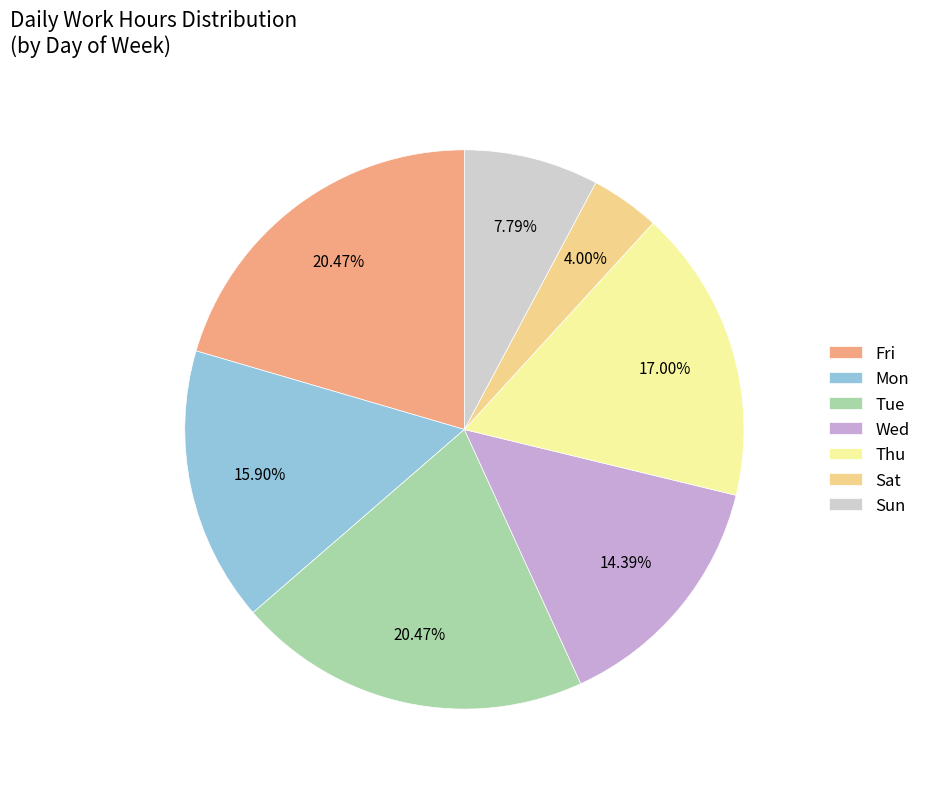

How many segments does this pie chart have?

7